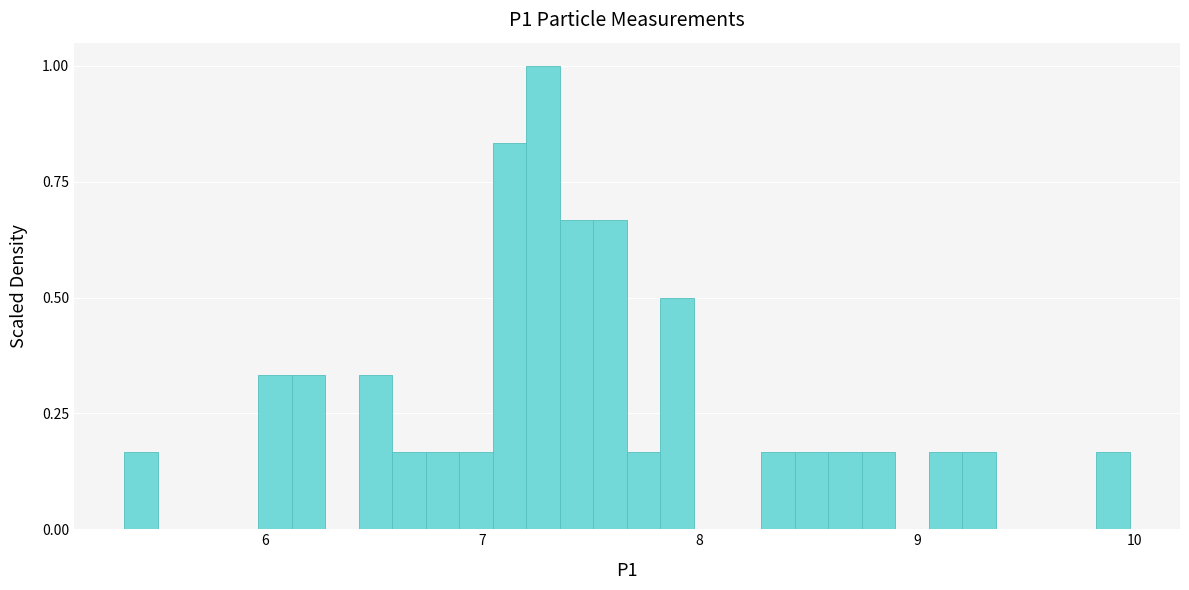

Read against the x-axis, roughly where is the centre of the tallest bar?

7.3